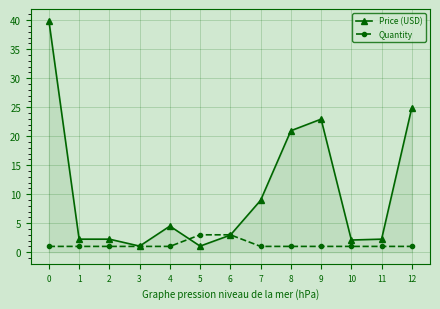

Rank the series at 5 from highest to lowest value.

Quantity, Price (USD)